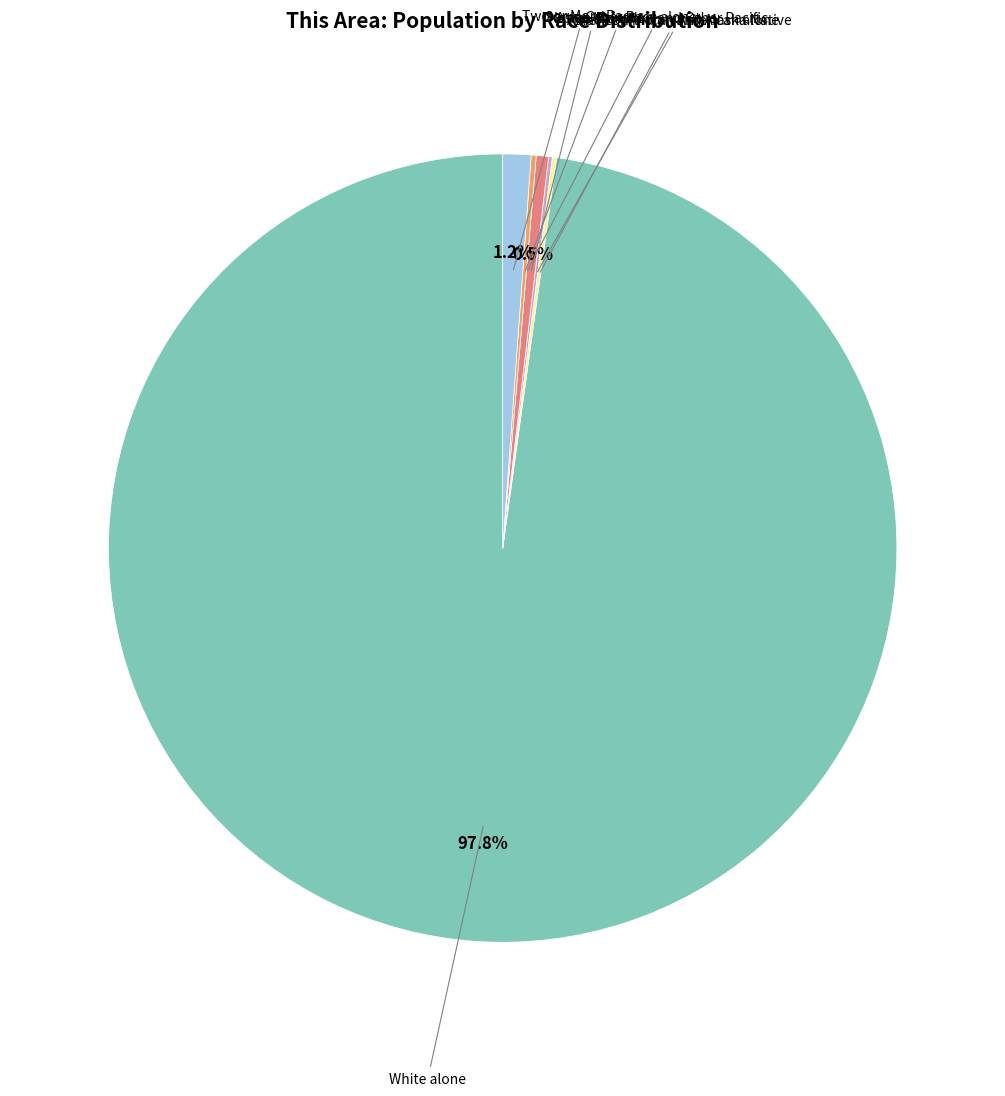

Is there a majority slice in this chart?

Yes